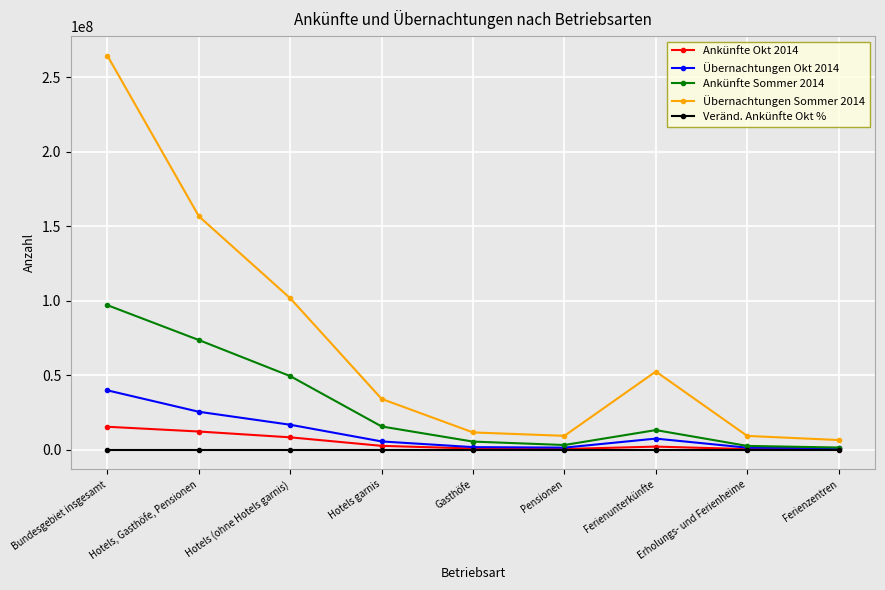

At which label does Übernachtungen Okt 2014 reach its peak?

Bundesgebiet insgesamt